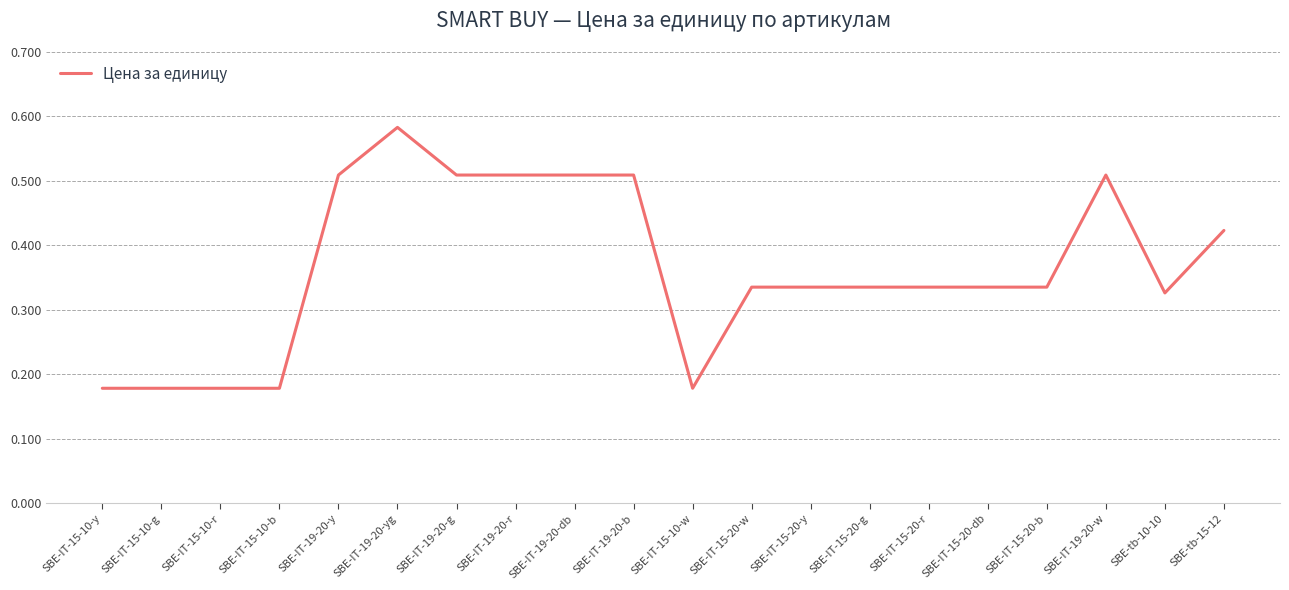

The value at SBE-IT-19-20-b is 0.3. True or false?

False